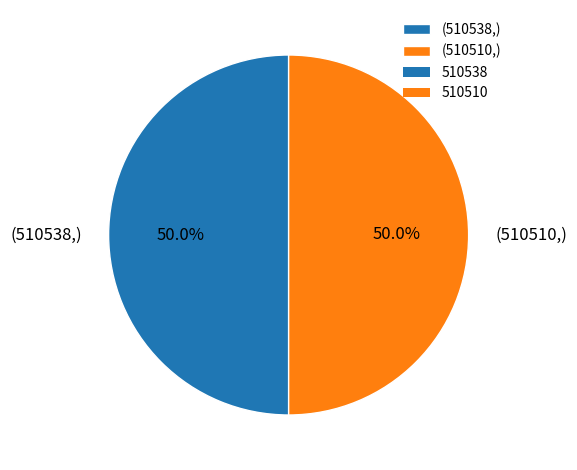

What percentage do (510538,) and (510510,) together represent?

100.0%